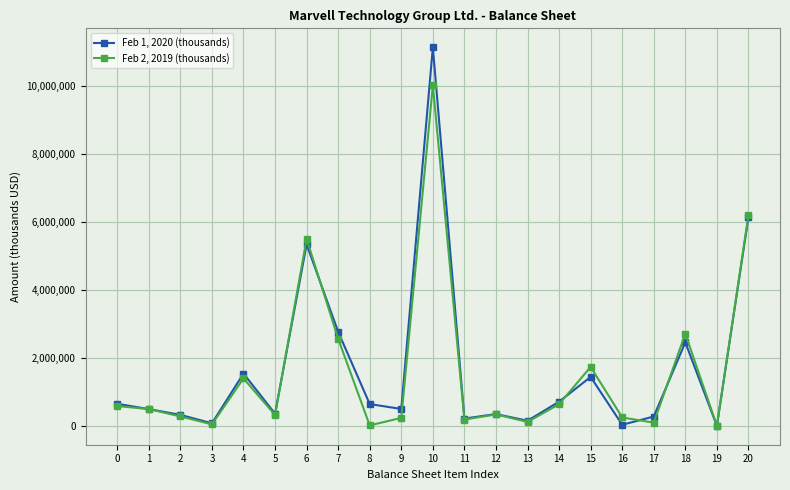

At how many categories does at least one series exceed 5155157?

3